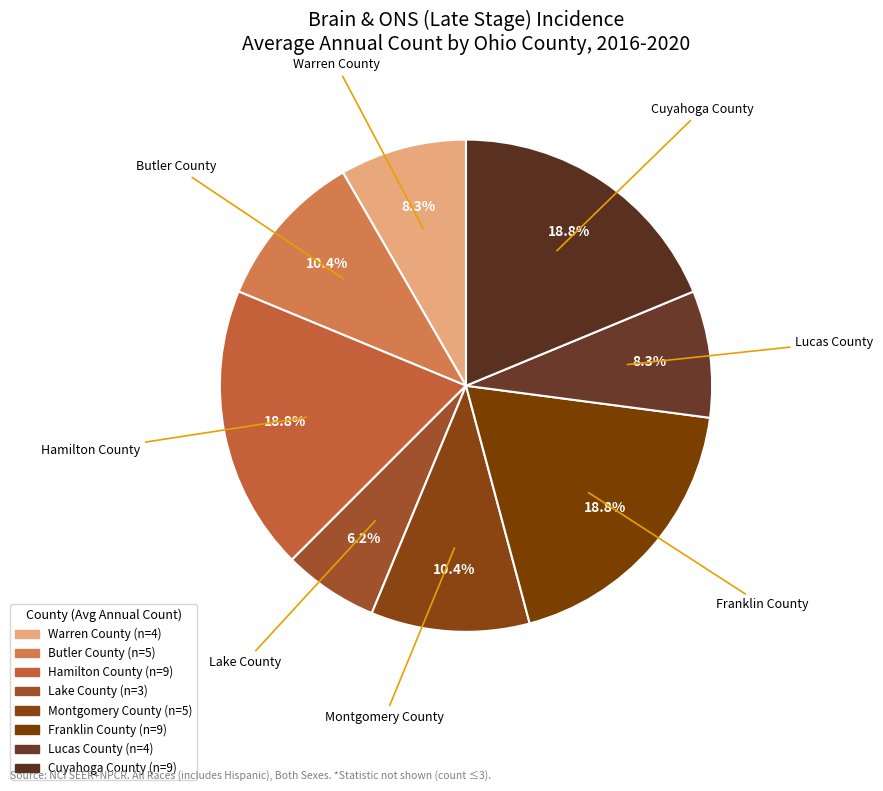

Is Warren County the majority of the pie?

No